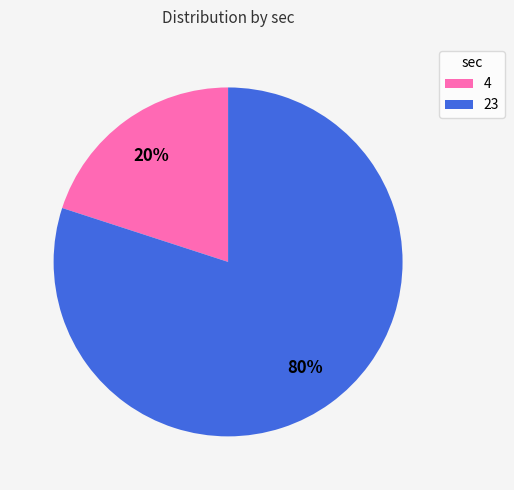

To the nearest percent, what is the combined percentage of 4 and 23?

100%